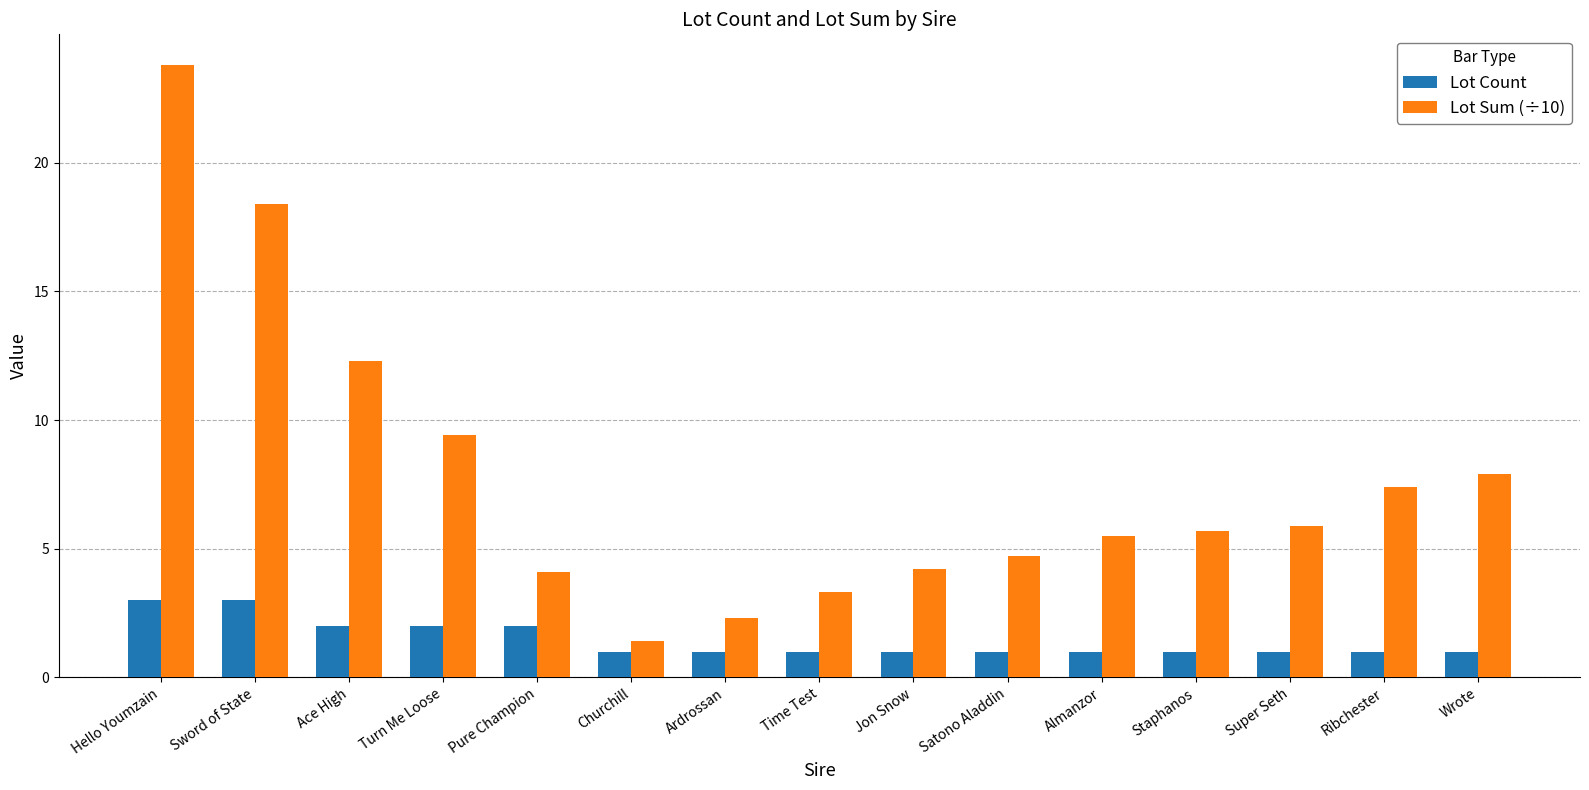

What is the minimum value shown in the chart?

1.0